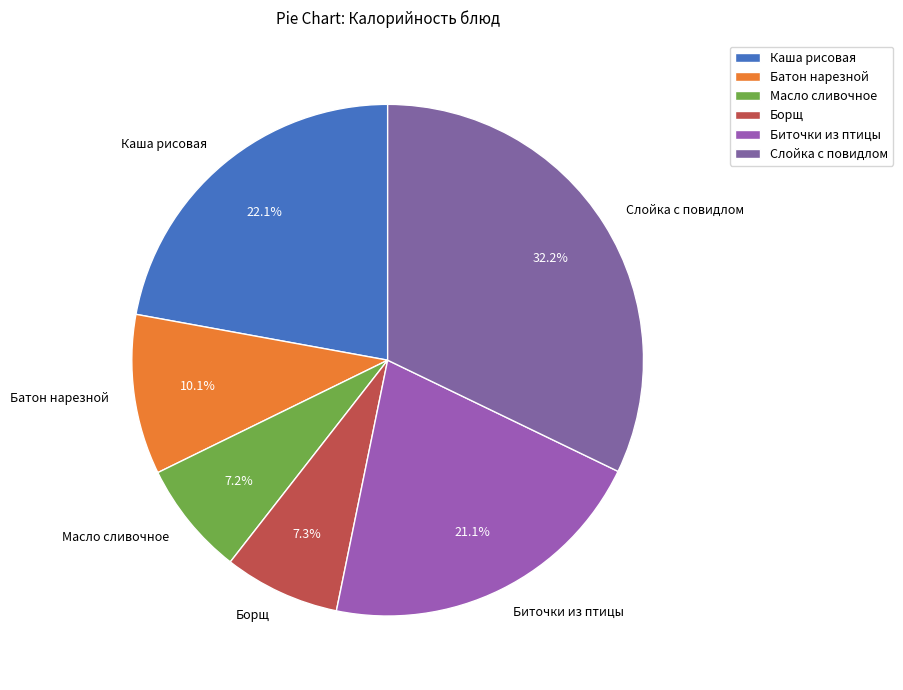

Is there any slice that represents more than half of the pie?

No